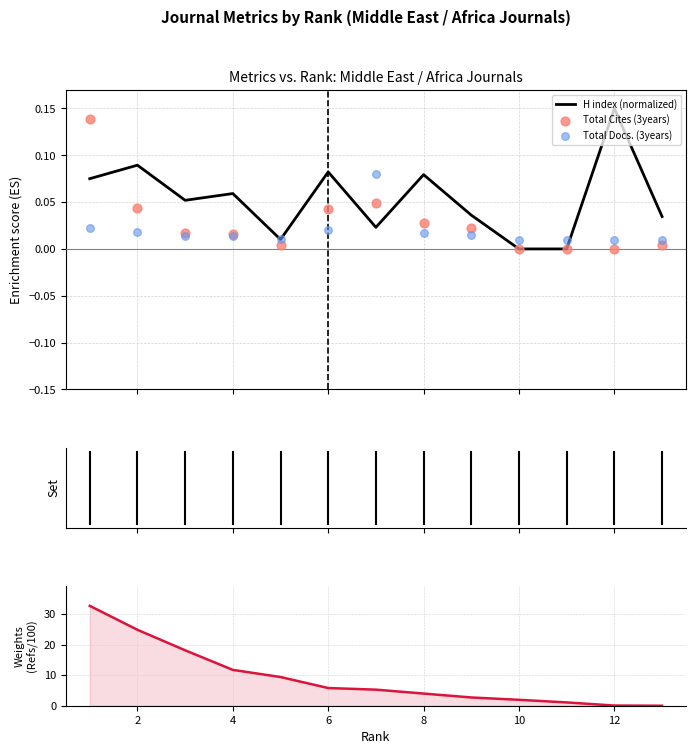

Which series contains the highest Y value?

Total Refs. (/100)